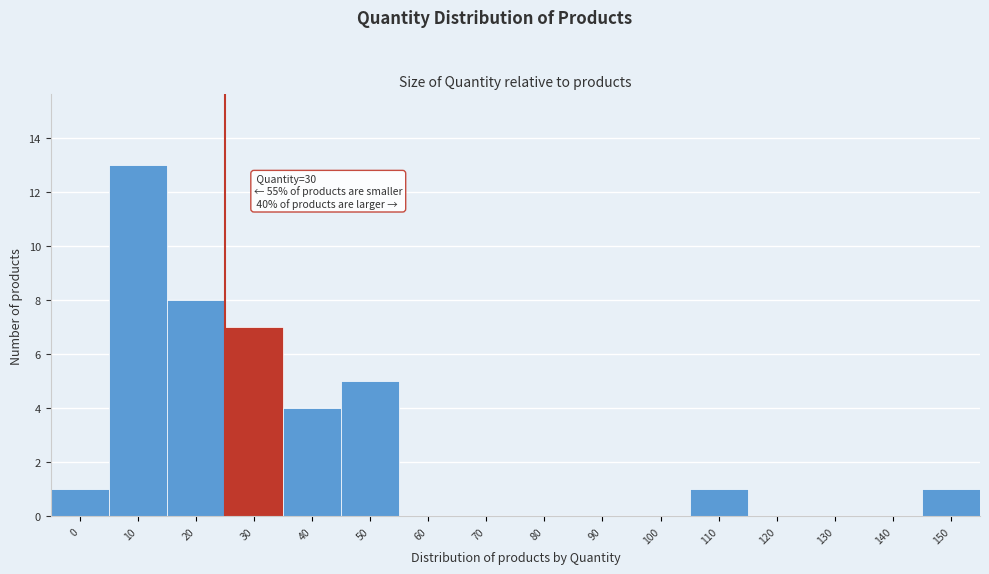

Reading left to right, transcribe all the data shown in this chart.

0=1	10=13	20=8	30=7	40=4	50=5	60=0	70=0	80=0	90=0	100=0	110=1	120=0	130=0	140=0	150=1